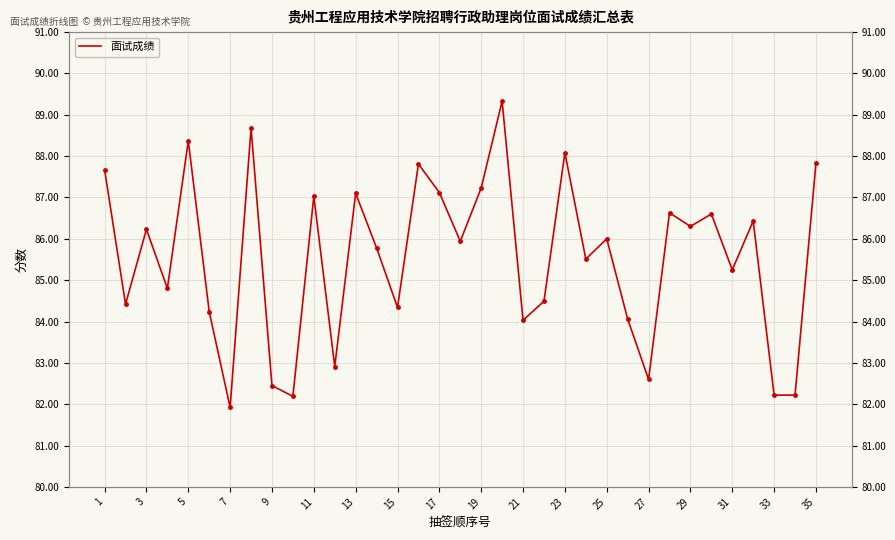

What is the minimum value shown in the chart?

81.9